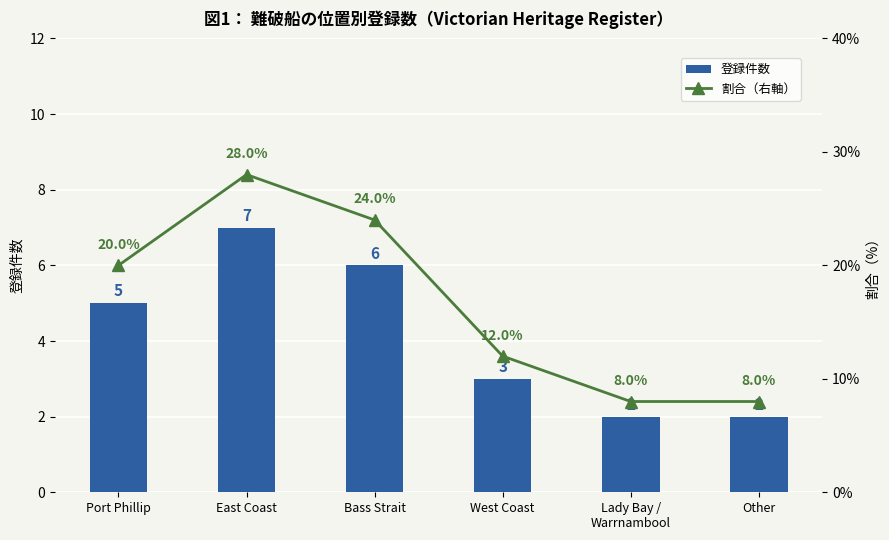

What are all the series names shown in the legend?

登録件数, 割合（右軸）